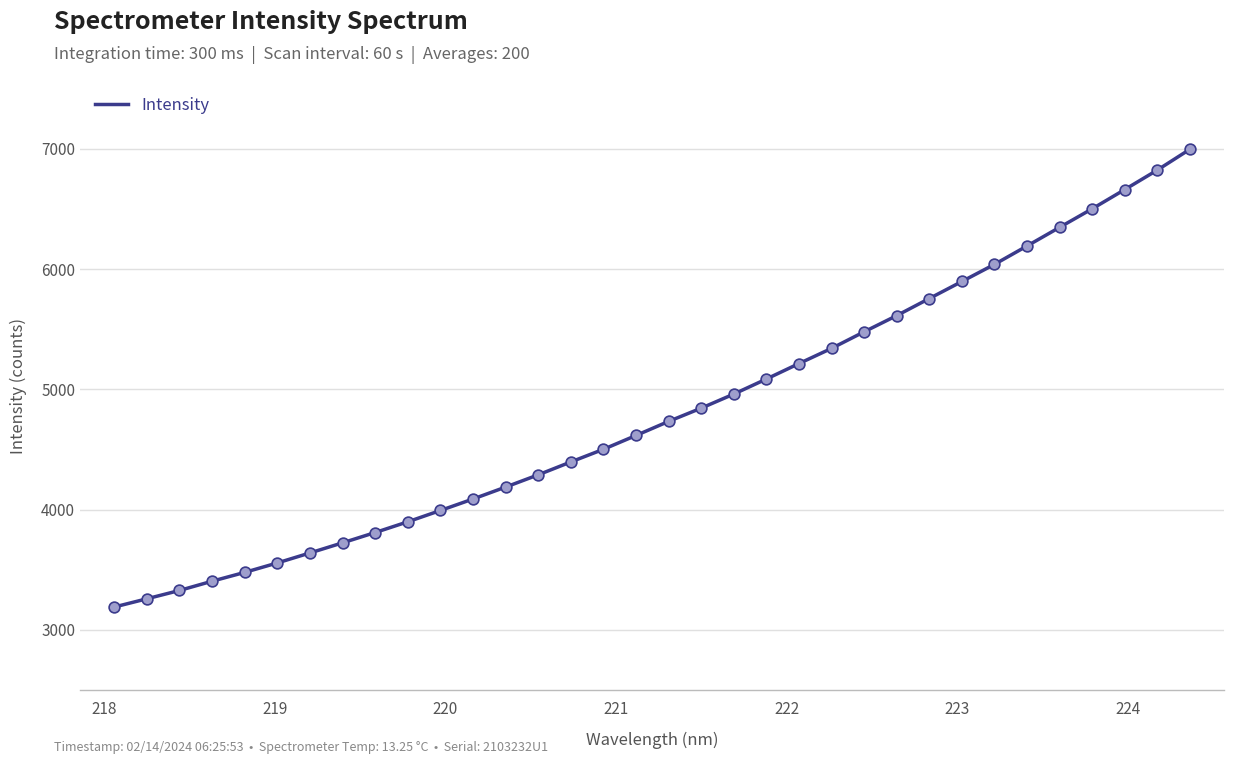

What is the difference between the maximum and minimum values?

3806.4